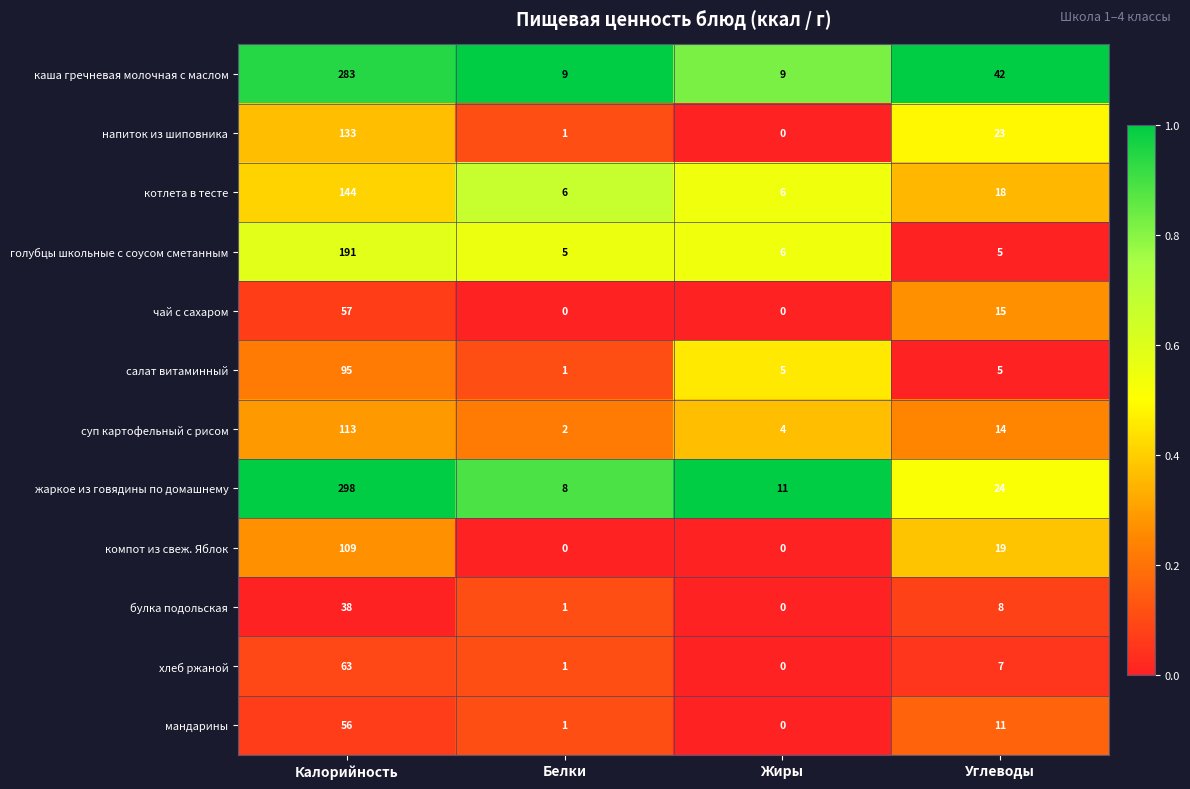

What is the difference between the maximum and second lowest values in the булка подольская series?

37